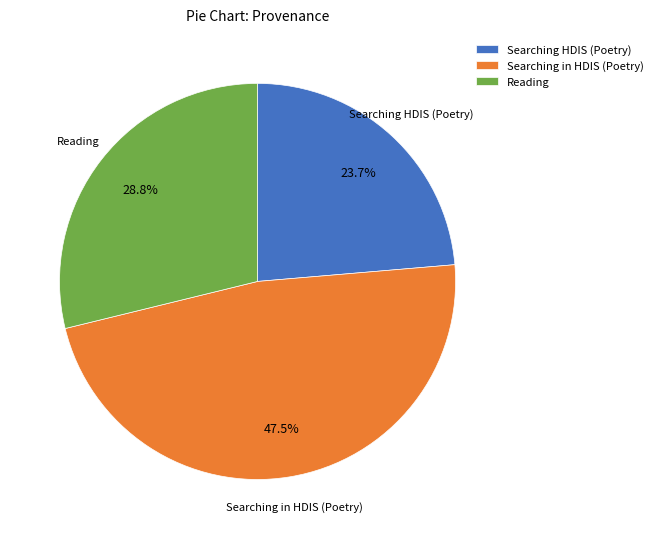

How many segments does this pie chart have?

3